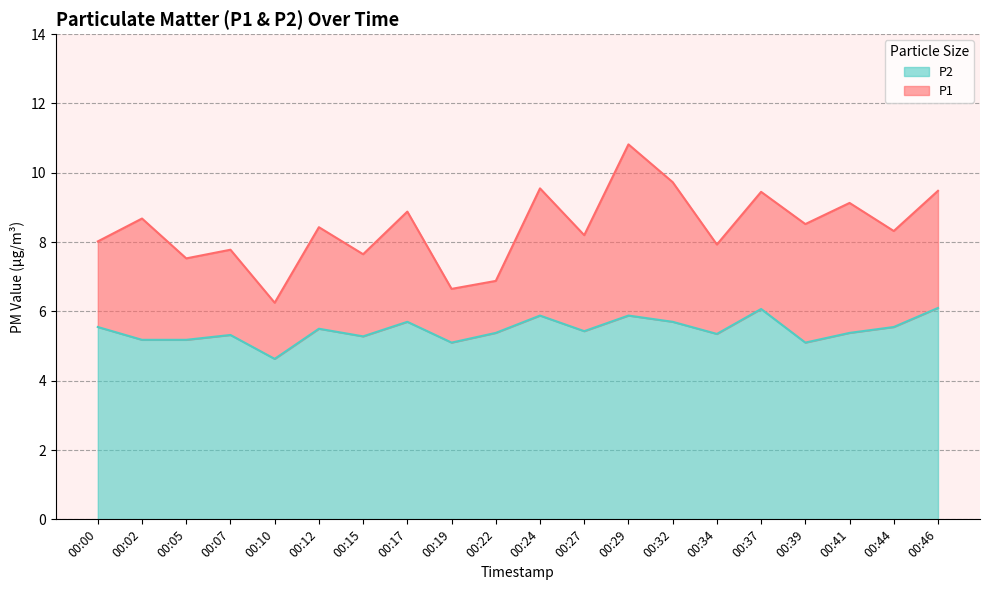

What is the difference between the maximum and minimum values in the P1 series?

4.6